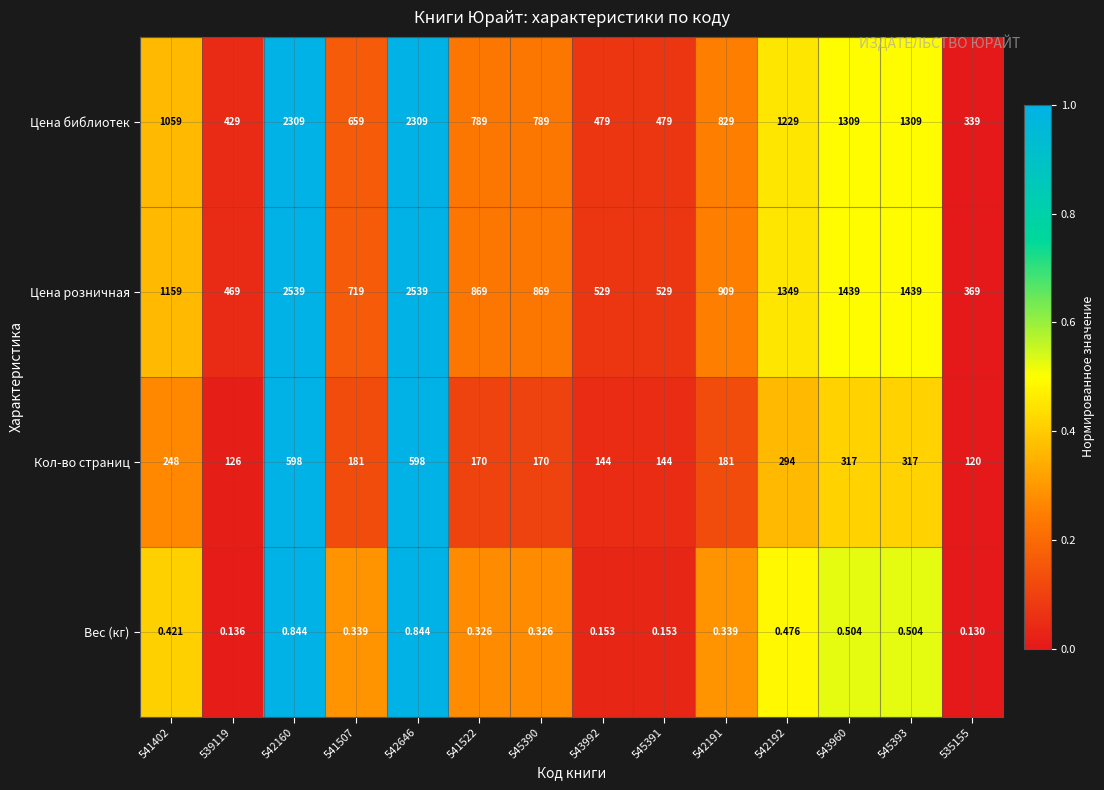

List the series in order of their peak value, highest first.

Цена розничная, Цена библиотек, Кол-во страниц, Вес (кг)